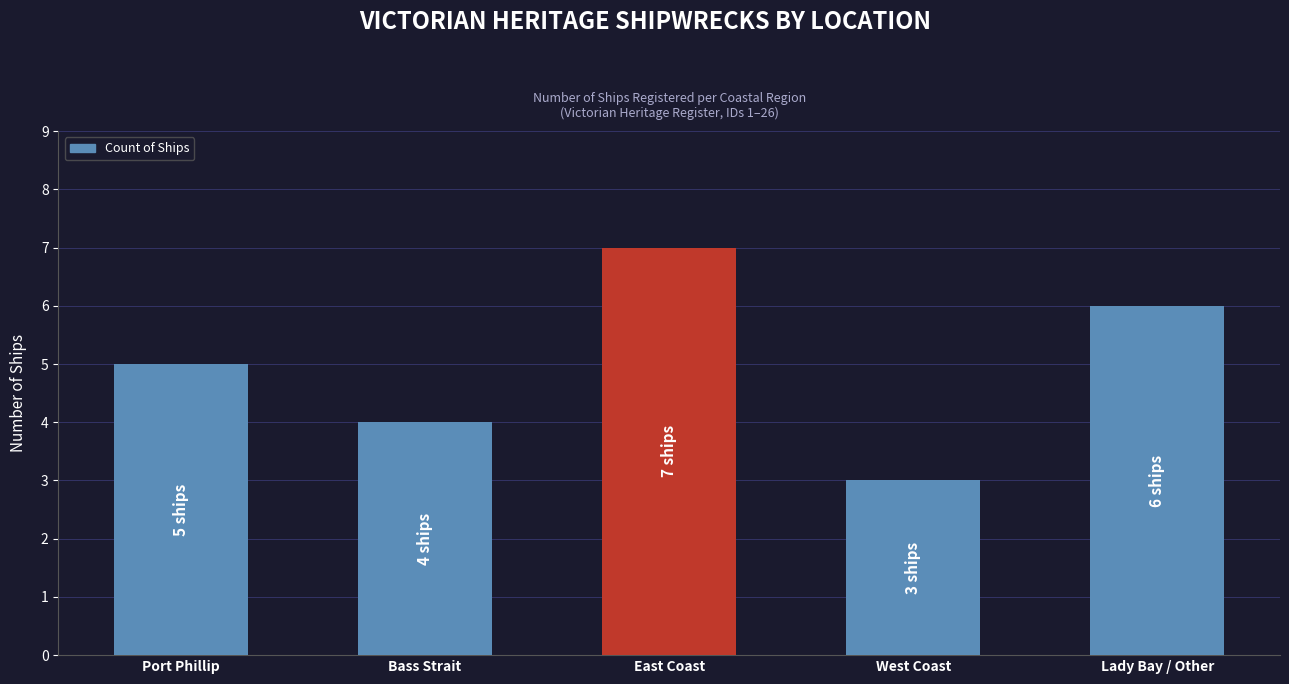

Between Bass Strait and Port Phillip, which is larger?

Port Phillip